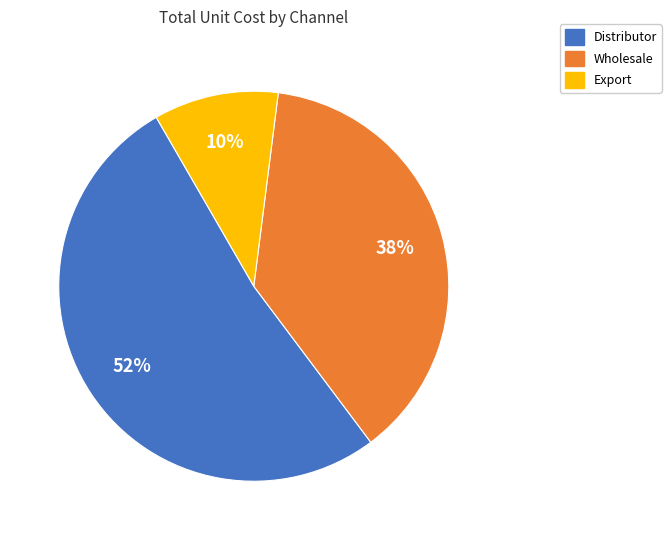

Approximately how many times larger is the value at Wholesale compared to Distributor?

0.7